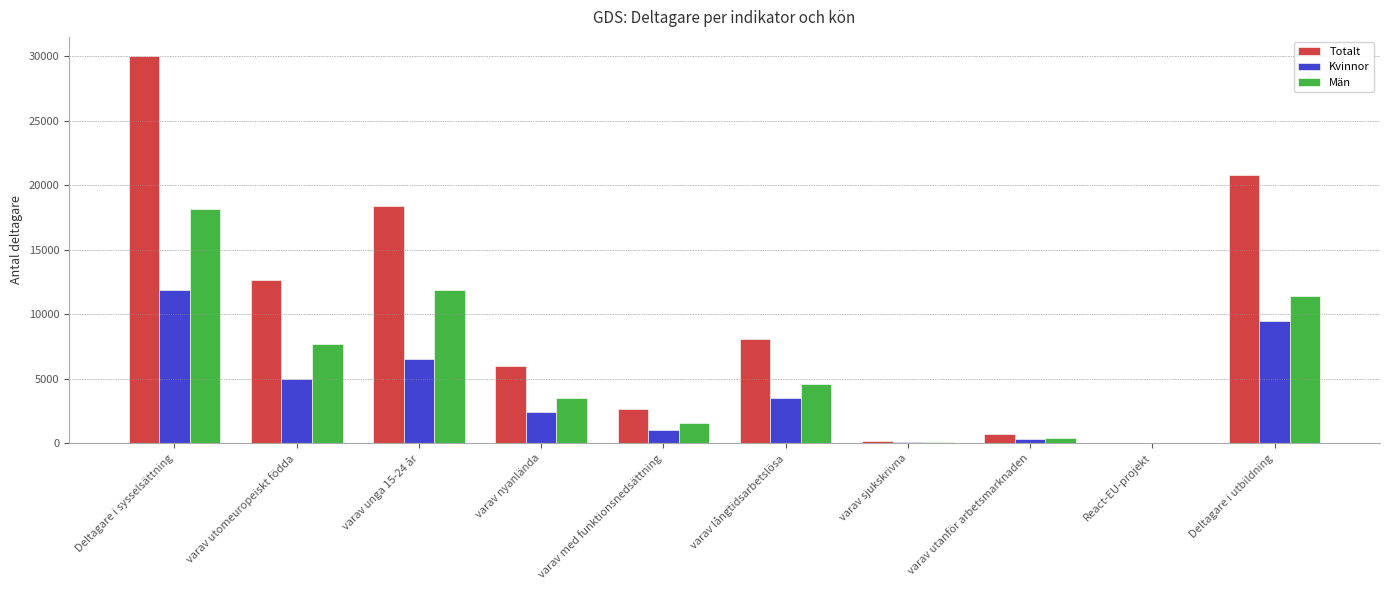

Between varav med funktionsnedsättning and varav utanför arbetsmarknaden, which series saw the biggest shift?

Totalt